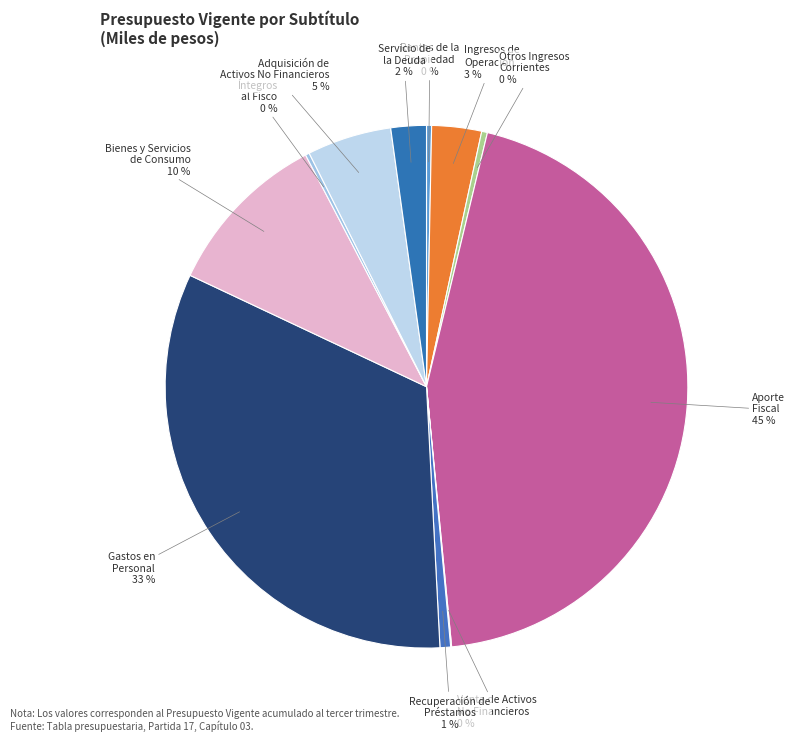

The Bienes y Servicios de Consumo slice represents 1% of the pie. True or false?

False